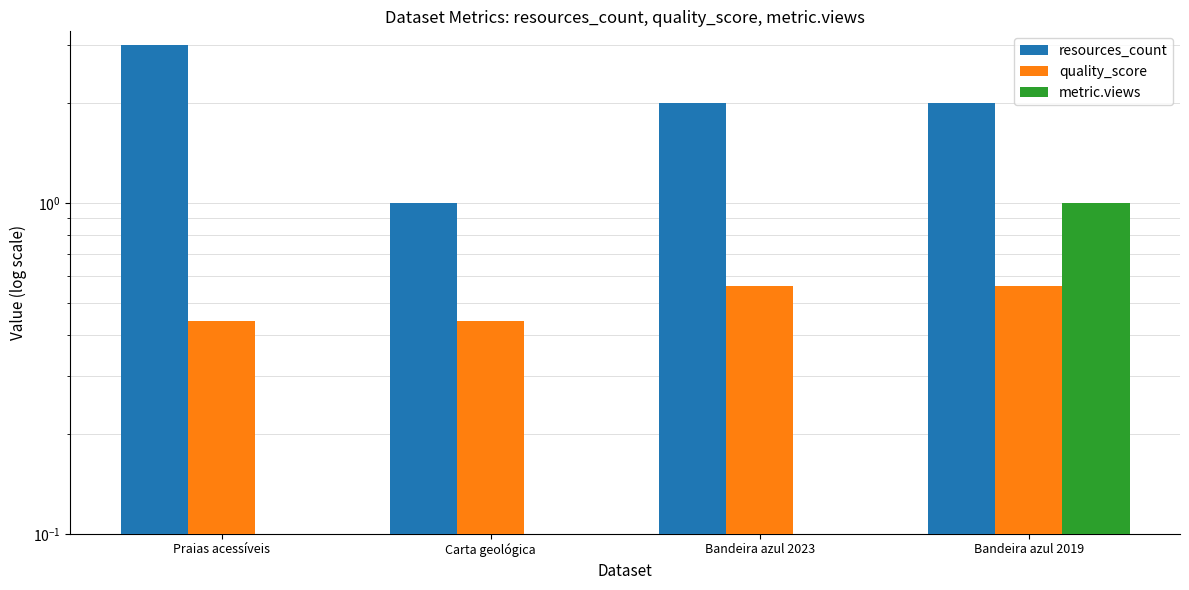

List the labels in order of quality_score value, largest first.

Bandeira azul 2023, Bandeira azul 2019, Praias acessíveis, Carta geológica